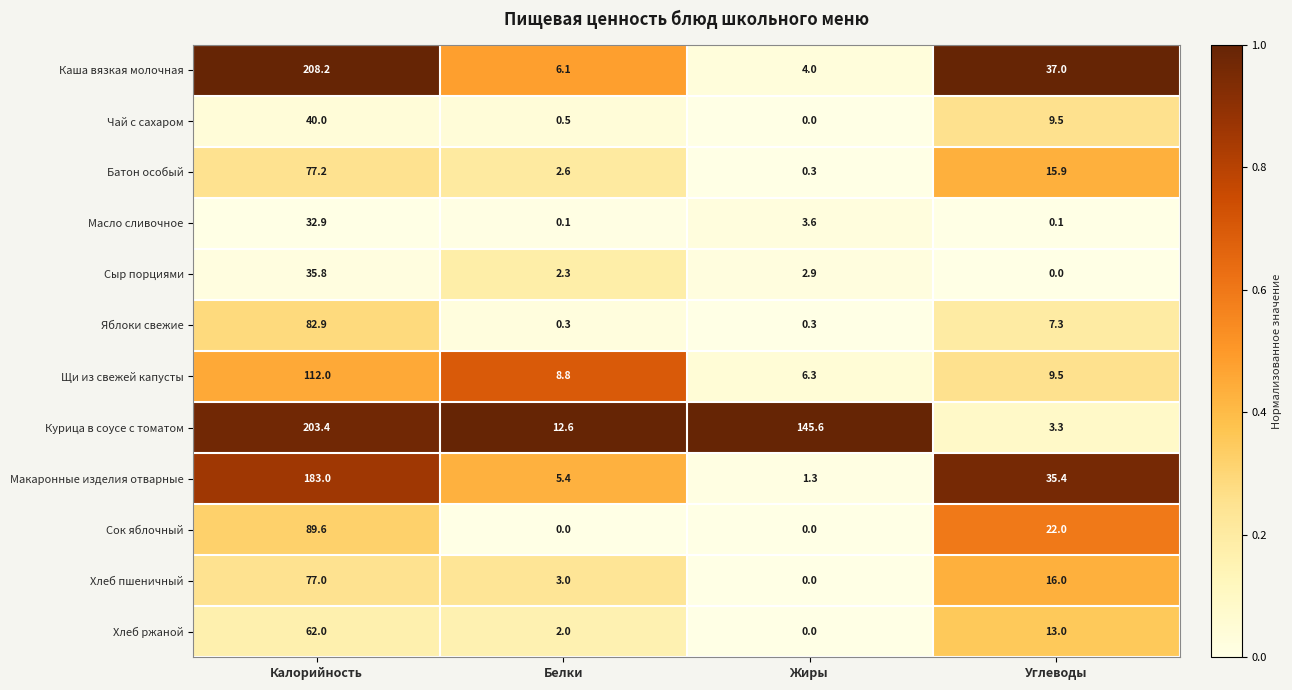

True or false: Щи из свежей капусты has a value of 8.8 at Белки.

True